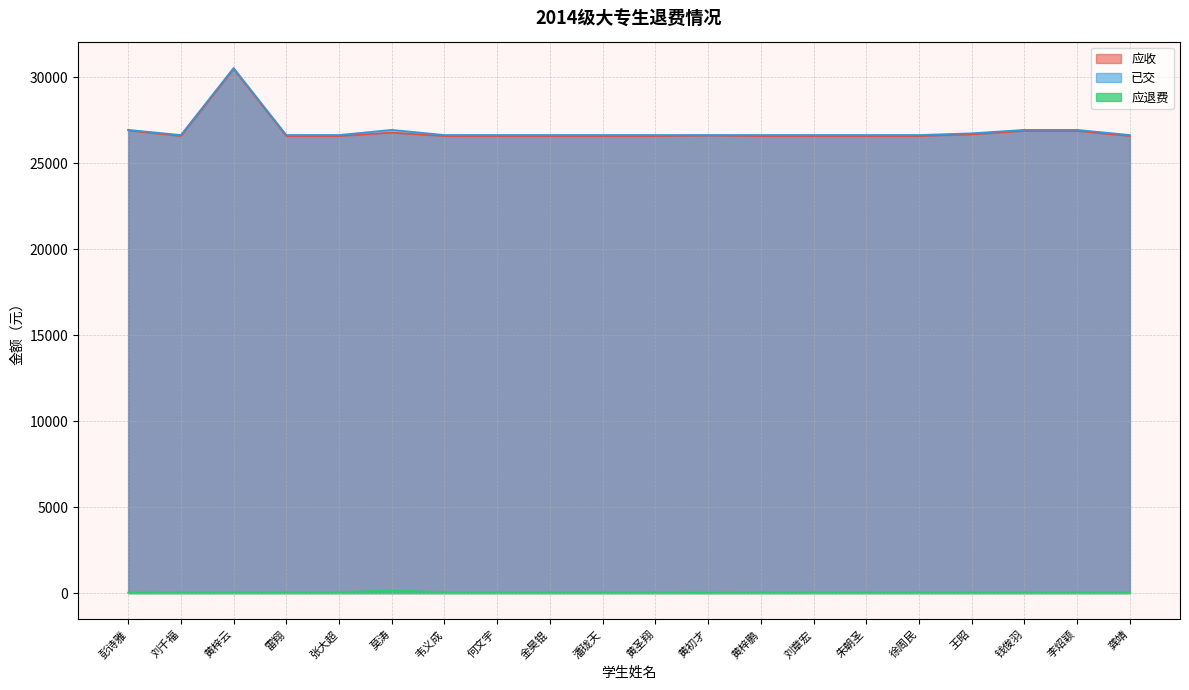

True or false: 应退费 and 已交 intersect in this chart.

False